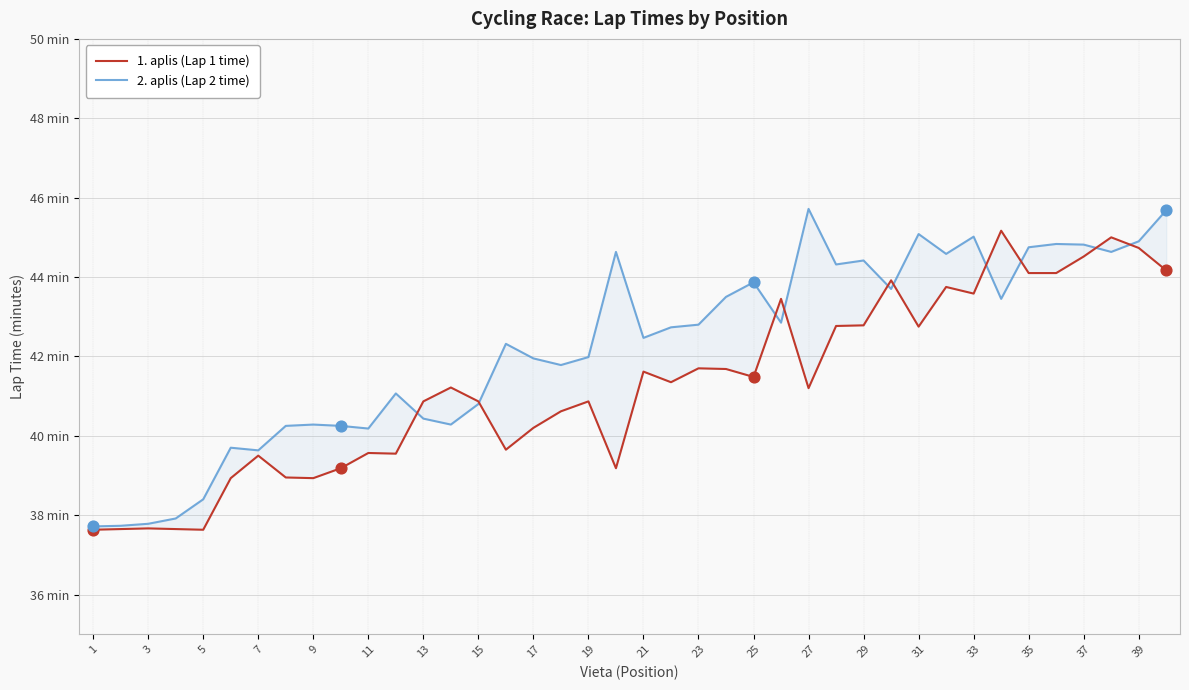

Which series has the largest Y range (max minus min)?

2. aplis (Lap 2 time)